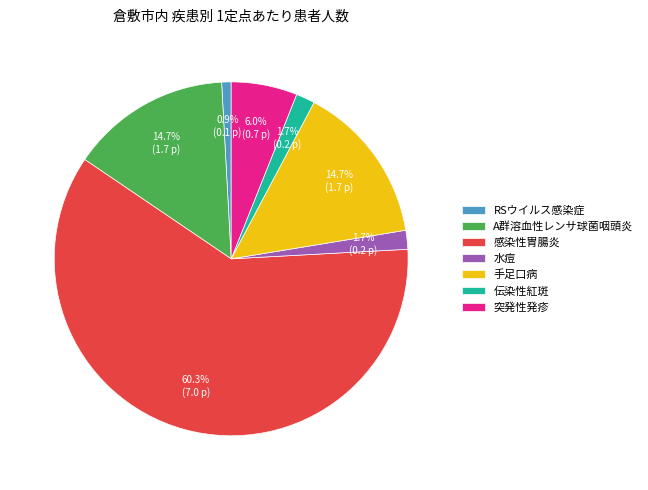

Is it true that 感染性胃腸炎 is 60% of the pie?

True